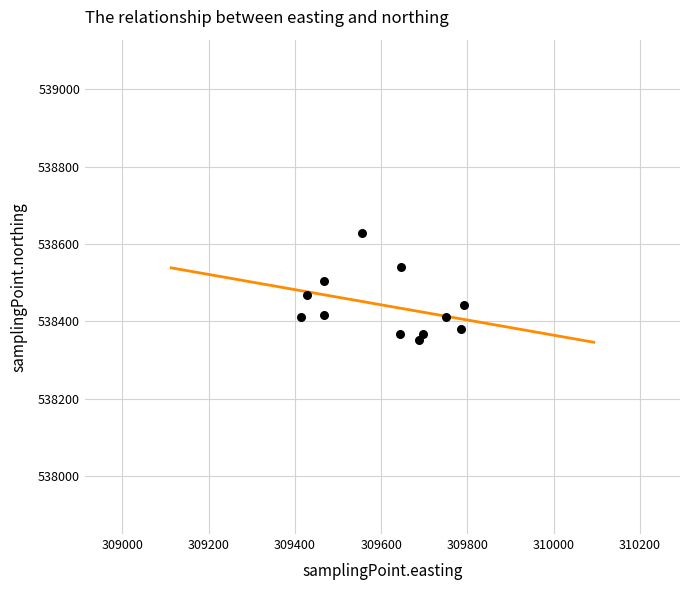

What is the range of Y values (max minus min)?

277.2